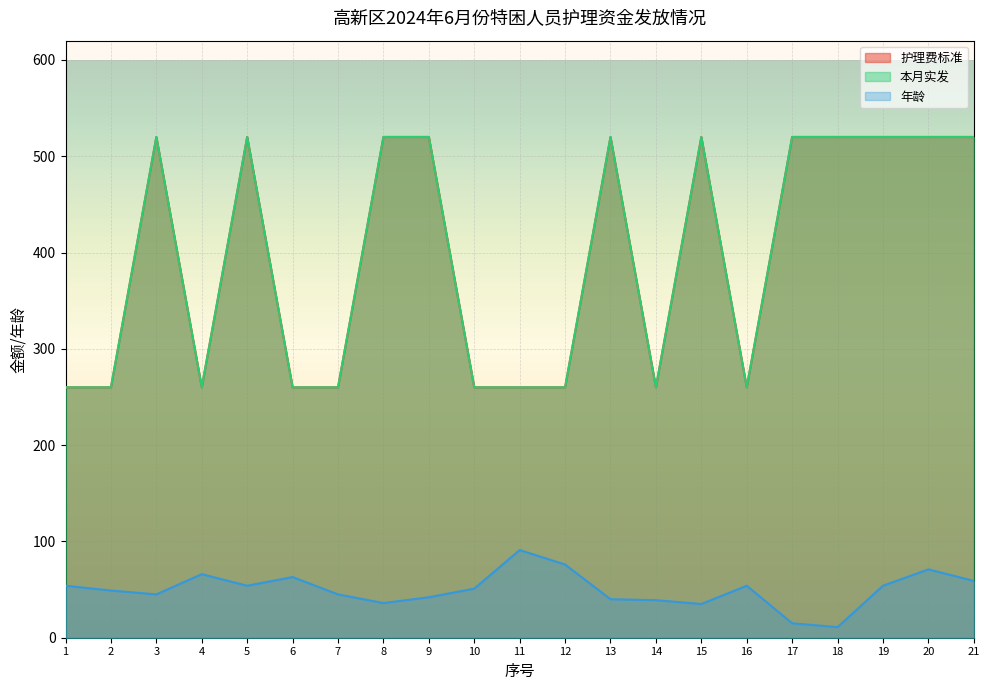

Reading left to right, transcribe all the data shown in this chart.

护理费标准: 1=260	2=260	3=520	4=260	5=520	6=260	7=260	8=520	9=520	10=260	11=260	12=260	13=520	14=260	15=520	16=260	17=520	18=520	19=520	20=520	21=520
本月实发: 1=260	2=260	3=520	4=260	5=520	6=260	7=260	8=520	9=520	10=260	11=260	12=260	13=520	14=260	15=520	16=260	17=520	18=520	19=520	20=520	21=520
年龄: 1=54	2=49	3=45	4=66	5=54	6=63	7=45	8=36	9=42	10=51	11=91	12=76	13=40	14=39	15=35	16=54	17=15	18=11	19=54	20=71	21=59